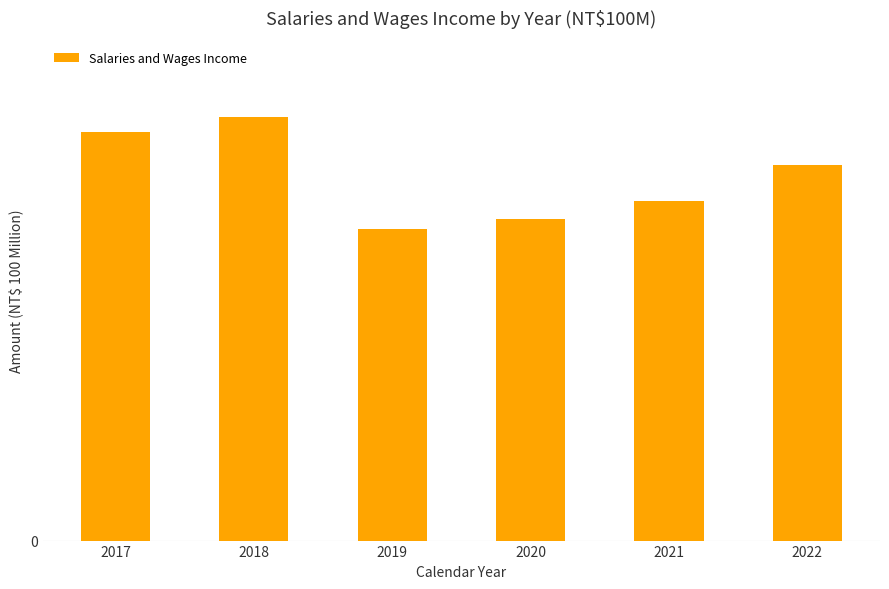

Rank the categories by value from lowest to highest.

2019, 2020, 2021, 2022, 2017, 2018